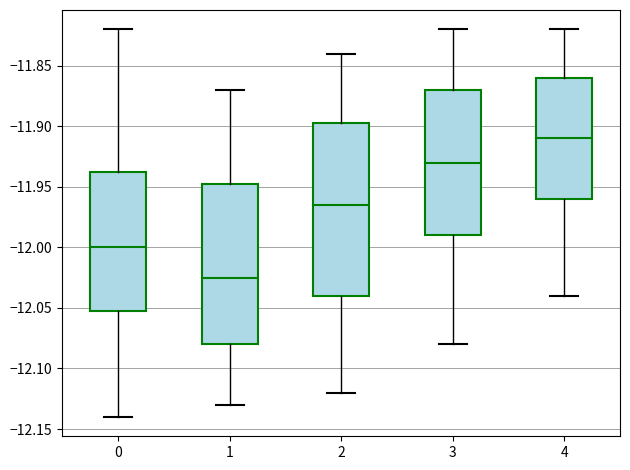

Reading left to right, read every box against the y-axis: the position of its median line, the range the box covers, and the ends of its whiskers. The values are not printed on the chart, so give them approximately, as read against the axis.

0: median -12.000, box -12.050 to -11.935, whiskers -12.140 to -11.820
1: median -12.025, box -12.080 to -11.945, whiskers -12.130 to -11.870
2: median -11.965, box -12.040 to -11.895, whiskers -12.120 to -11.840
3: median -11.930, box -11.990 to -11.870, whiskers -12.080 to -11.820
4: median -11.910, box -11.960 to -11.860, whiskers -12.040 to -11.820